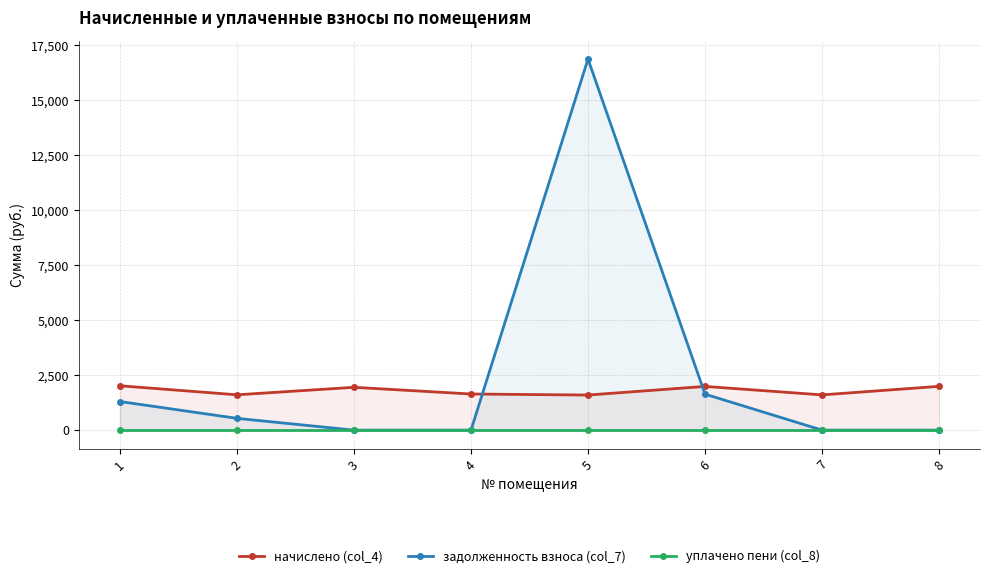

Reading right to left, transcribe all the data shown in this chart.

начислено (col_4): 1990.7	1602.0	1987.0	1594.7	1642.4	1946.6	1605.7	2016.3
задолженность взноса (col_7): 0.0	0.0	1636.2	16865.6	0.0	0.0	535.2	1300.9
уплачено пени (col_8): 0.0	0.0	0.0	0.0	0.0	0.0	0.0	0.0